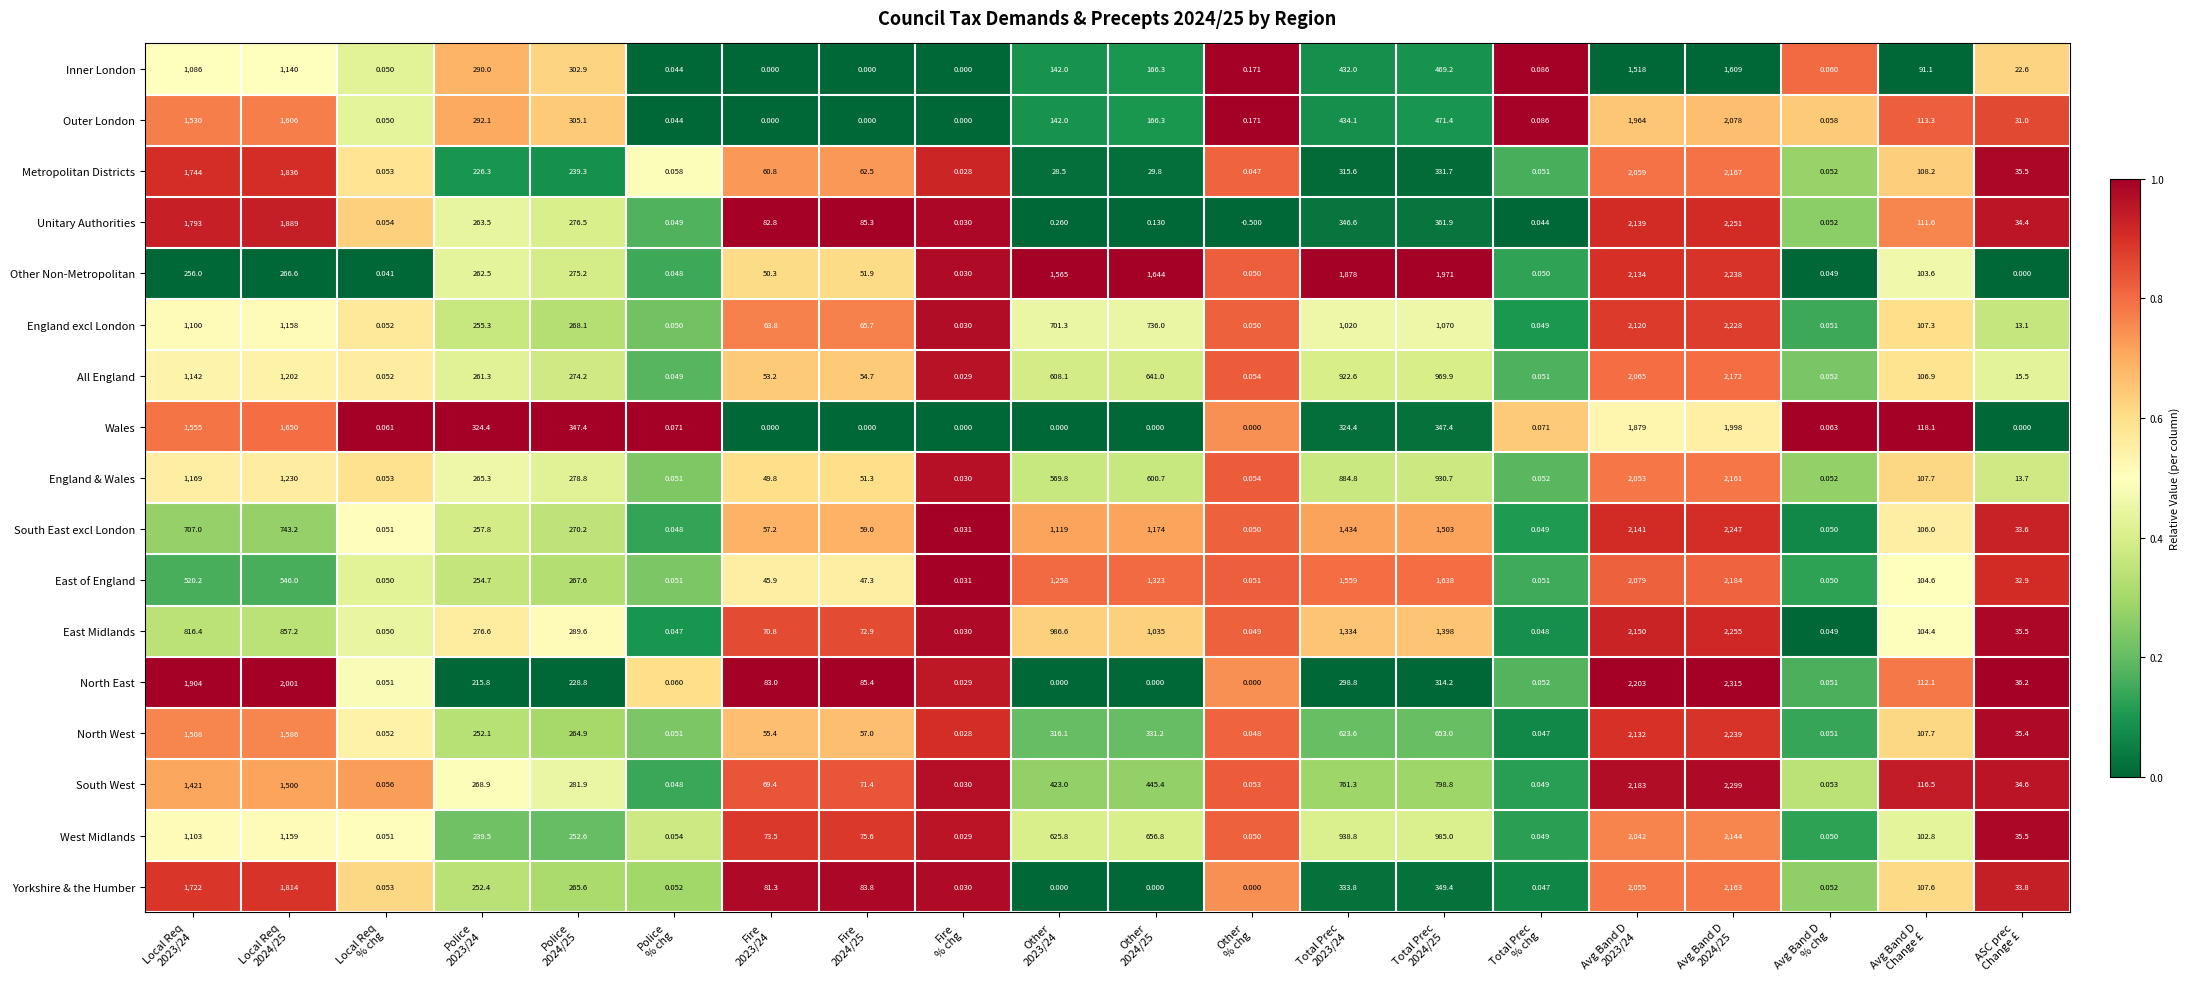

What is the greatest value displayed?

2315.0